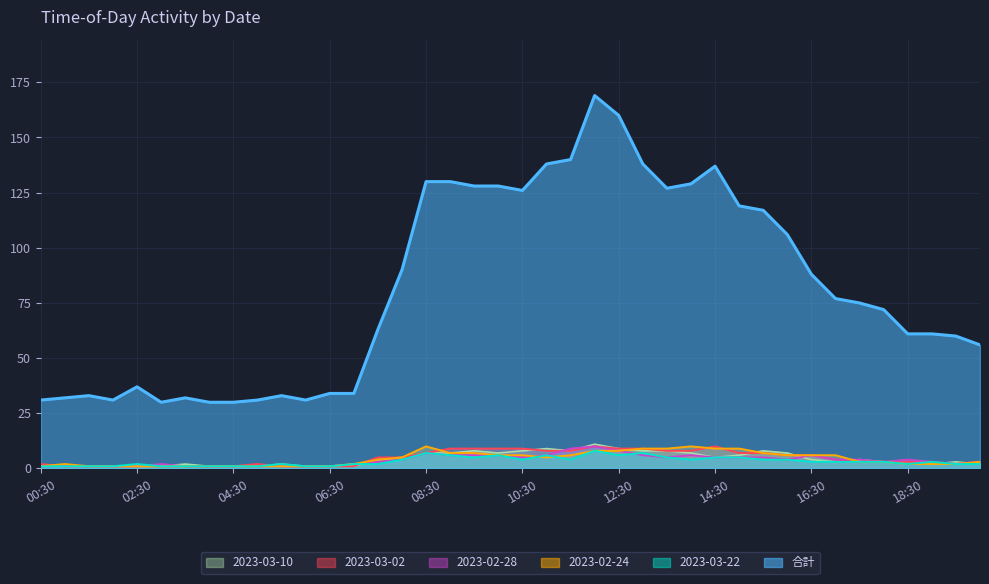

At which label does 2023-03-22 reach its minimum?

00:30